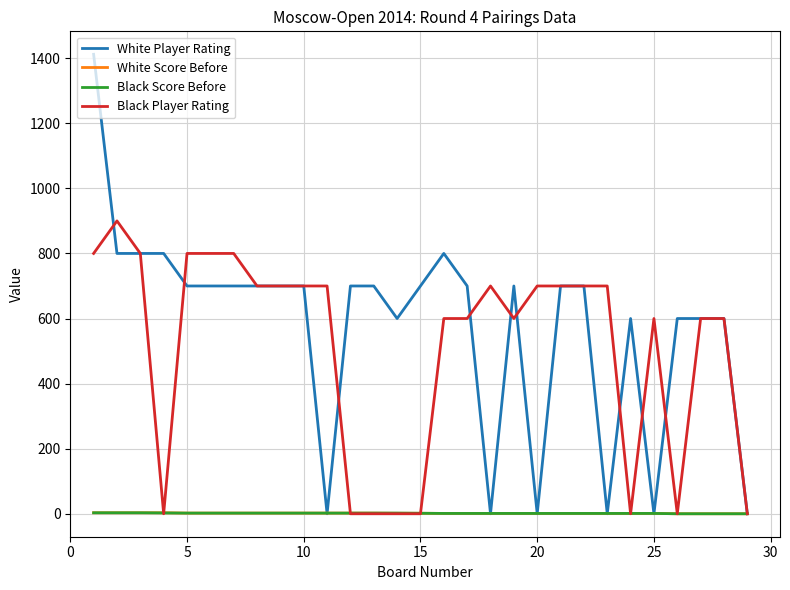

Which series has the largest total across all categories?

White Player Rating